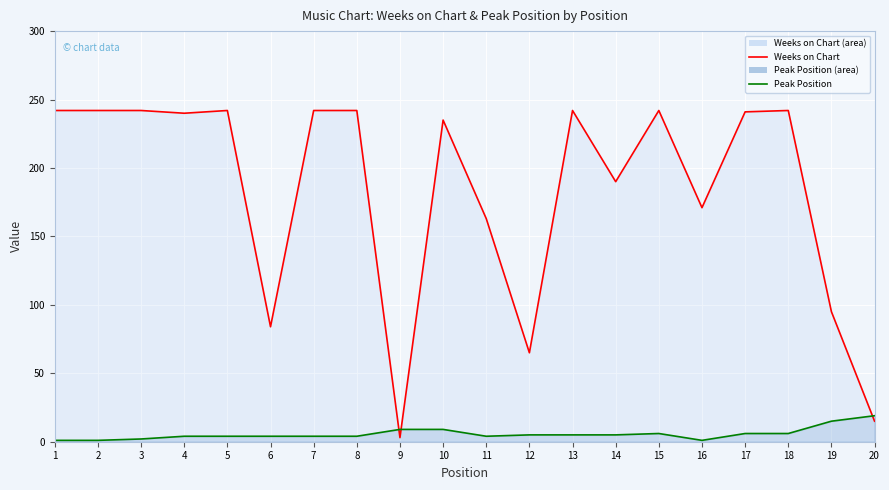

What is the difference between the highest and lowest values at 5?

238